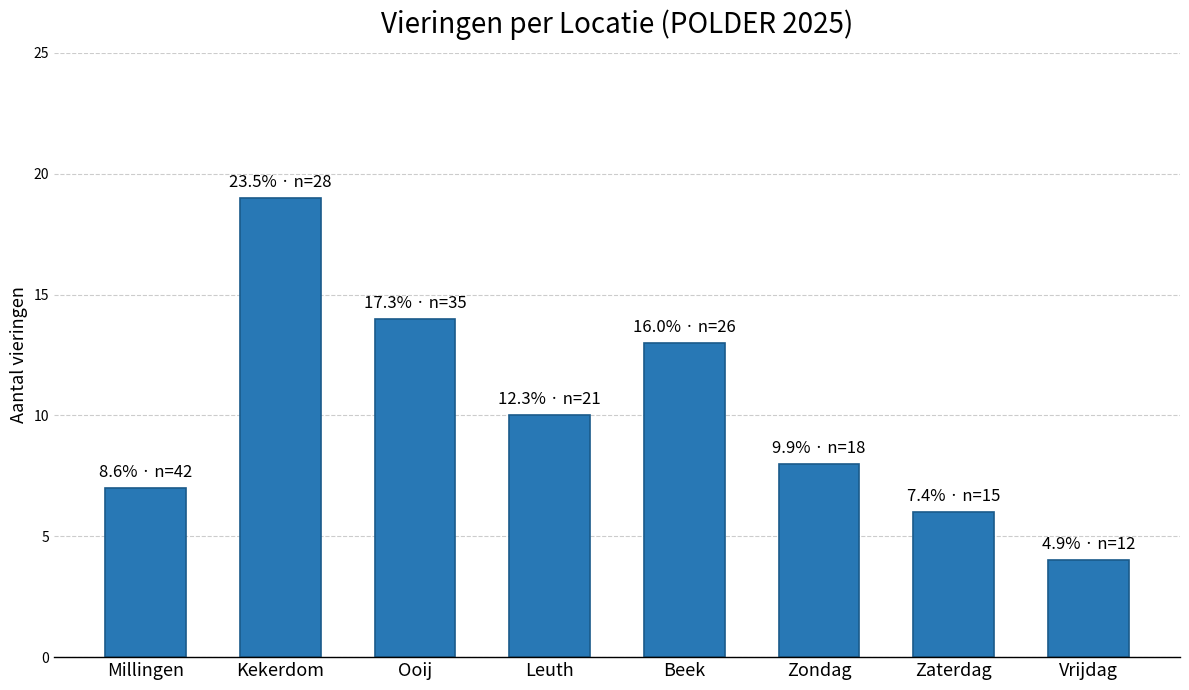

What is the sum of the values at Millingen and Zaterdag?

13